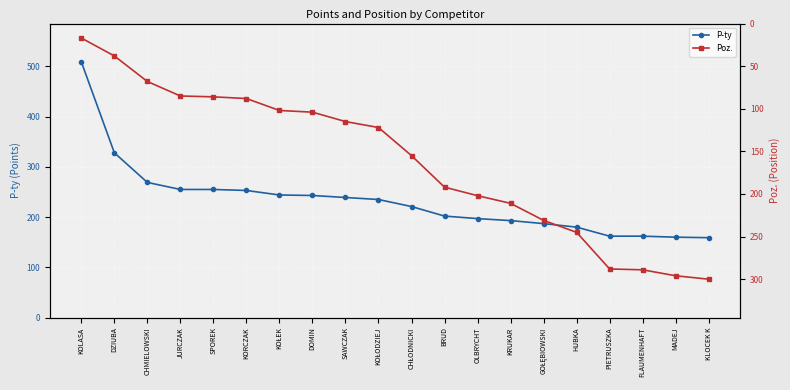

After their last crossing, which series has the higher values: Poz. or P-ty?

Poz.